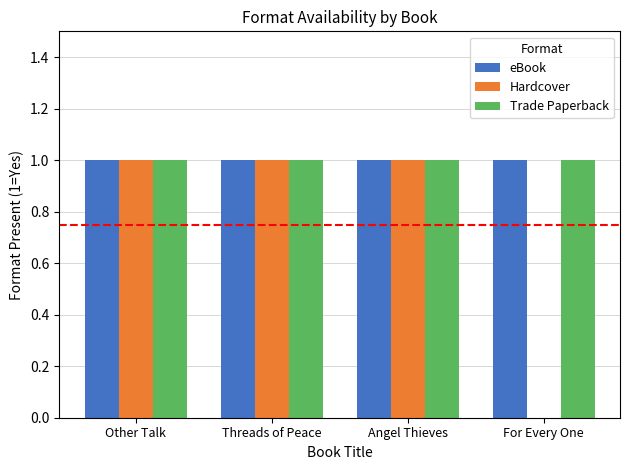

The value of Hardcover at Angel Thieves is 2. True or false?

False